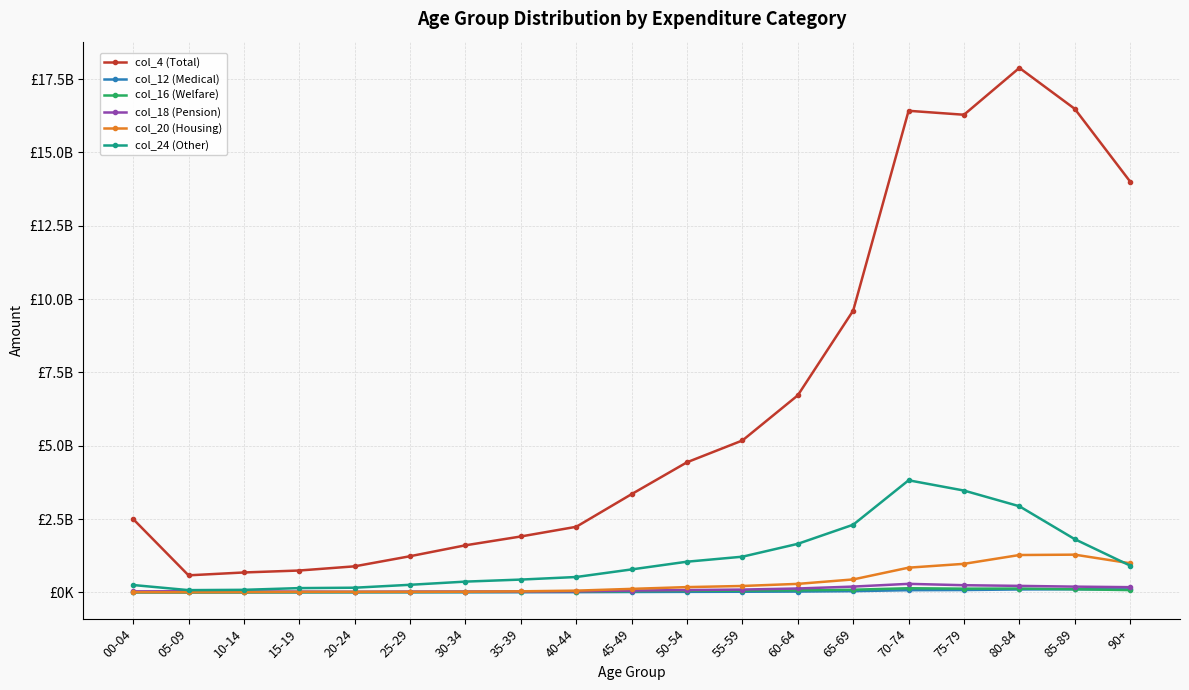

The value of col_16 (Welfare) at 15-19 is 14515349. True or false?

False